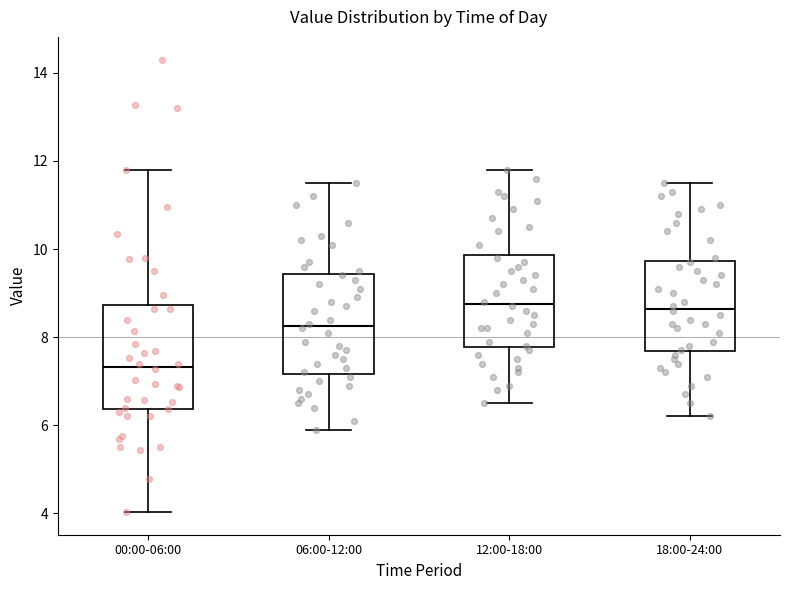

Where does the lower whisker of the box for 12:00-18:00 end on the y-axis? The values are not printed on the chart, so give them approximately, as read against the axis.

6.6